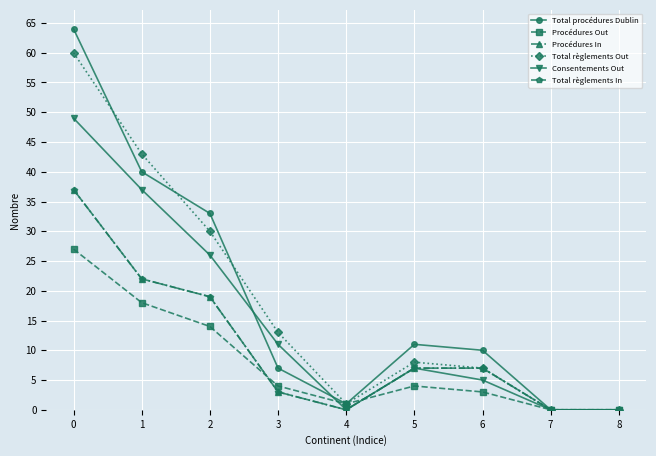

Does the chart have visible grid lines?

Yes